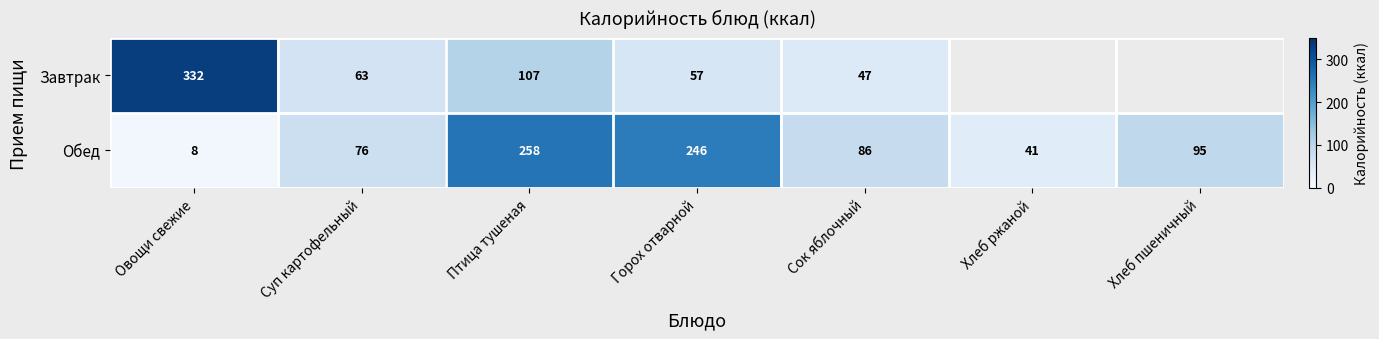

Which series changed the most between Суп картофельный and Горох отварной?

Обед